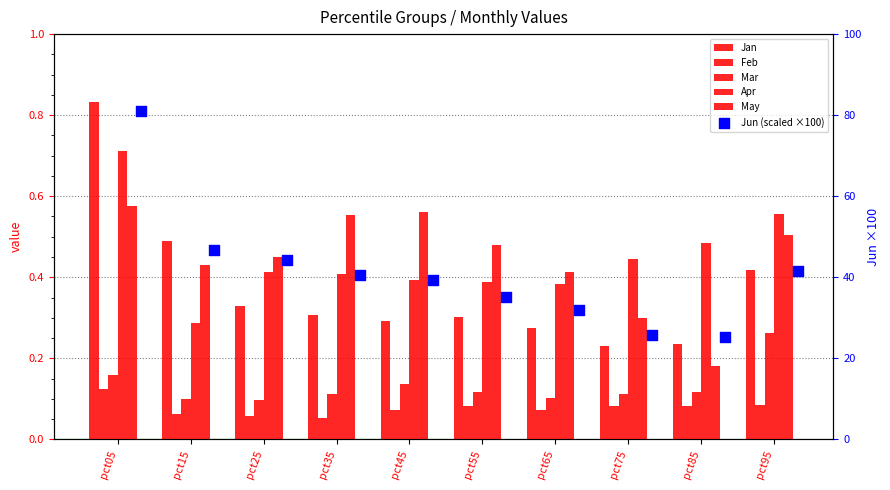

Which series reaches the maximum Y coordinate?

Jun (scaled ×100)